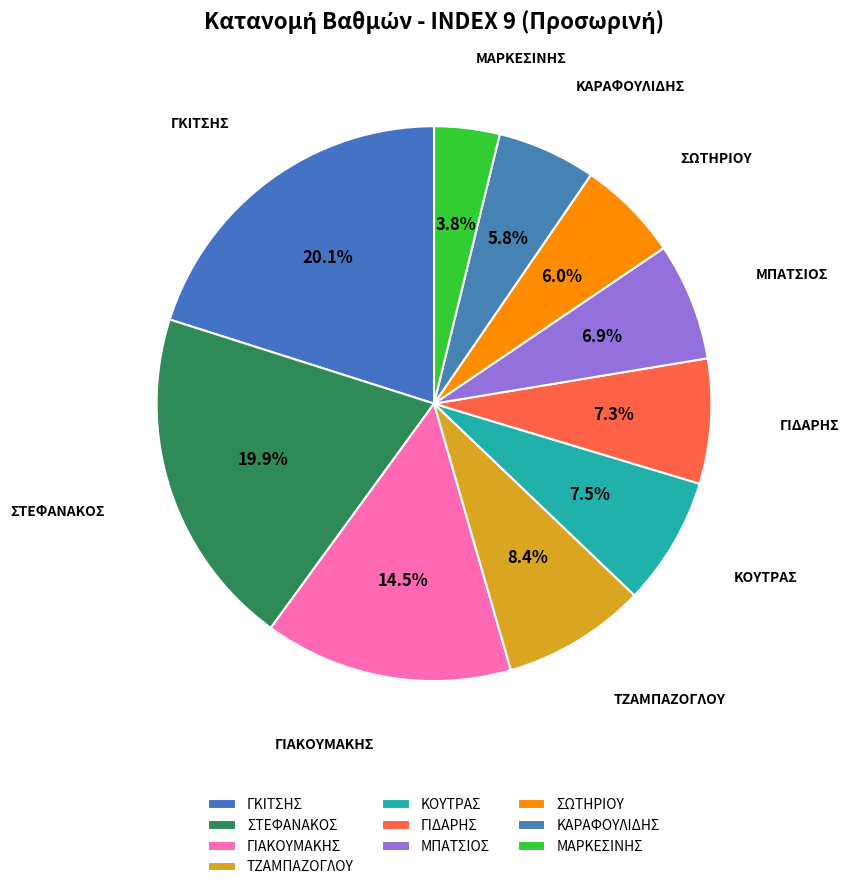

Is the sum of ΤΖΑΜΠΑΖΟΓΛΟΥ and ΚΟΥΤΡΑΣ greater than half?

No